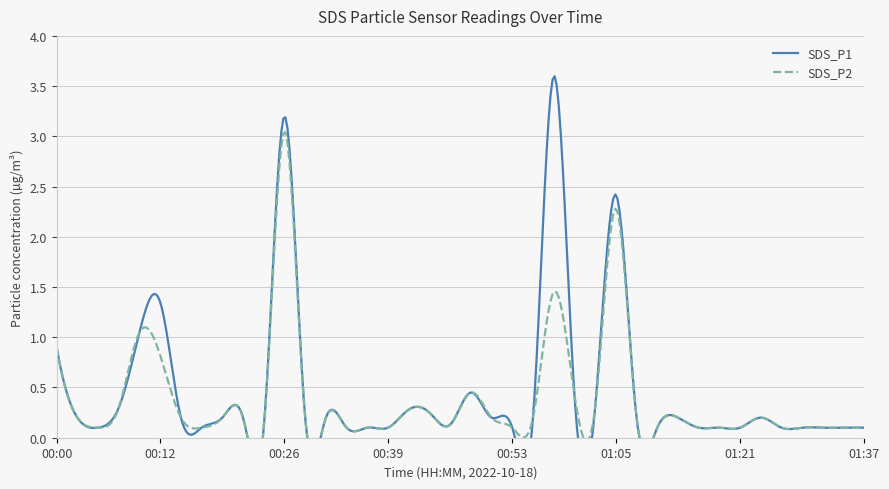

Does the chart display data point markers on the line(s)?

No